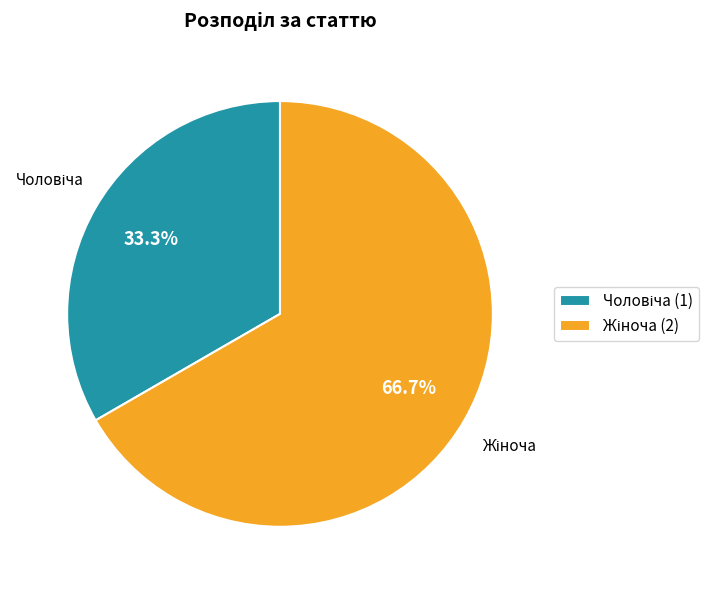

Is there any slice that represents more than half of the pie?

Yes